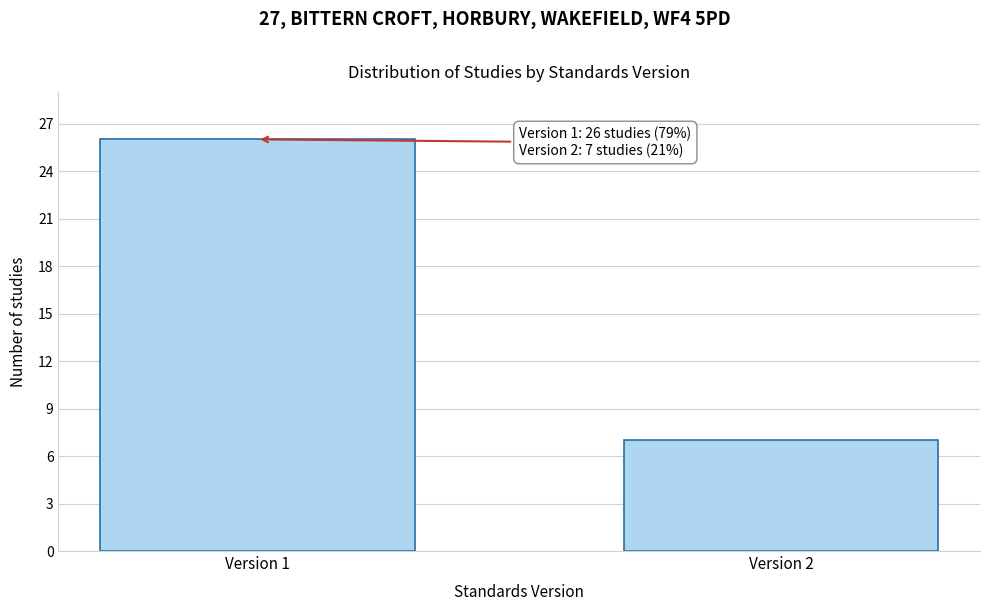

Reading left to right, transcribe all the data shown in this chart.

Version 1=26	Version 2=7